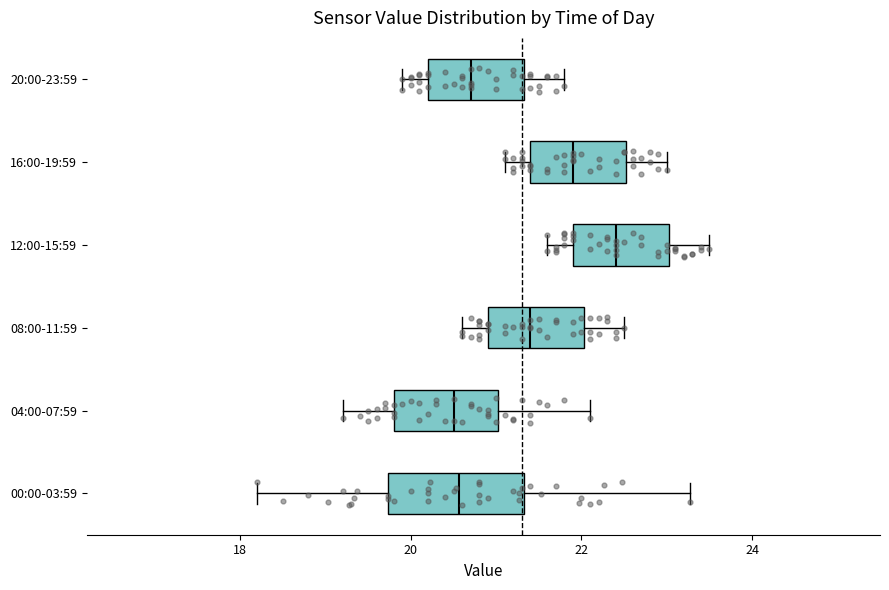

Where does the left whisker of the box for 00:00-03:59 end on the x-axis? The values are not printed on the chart, so give them approximately, as read against the axis.

18.2